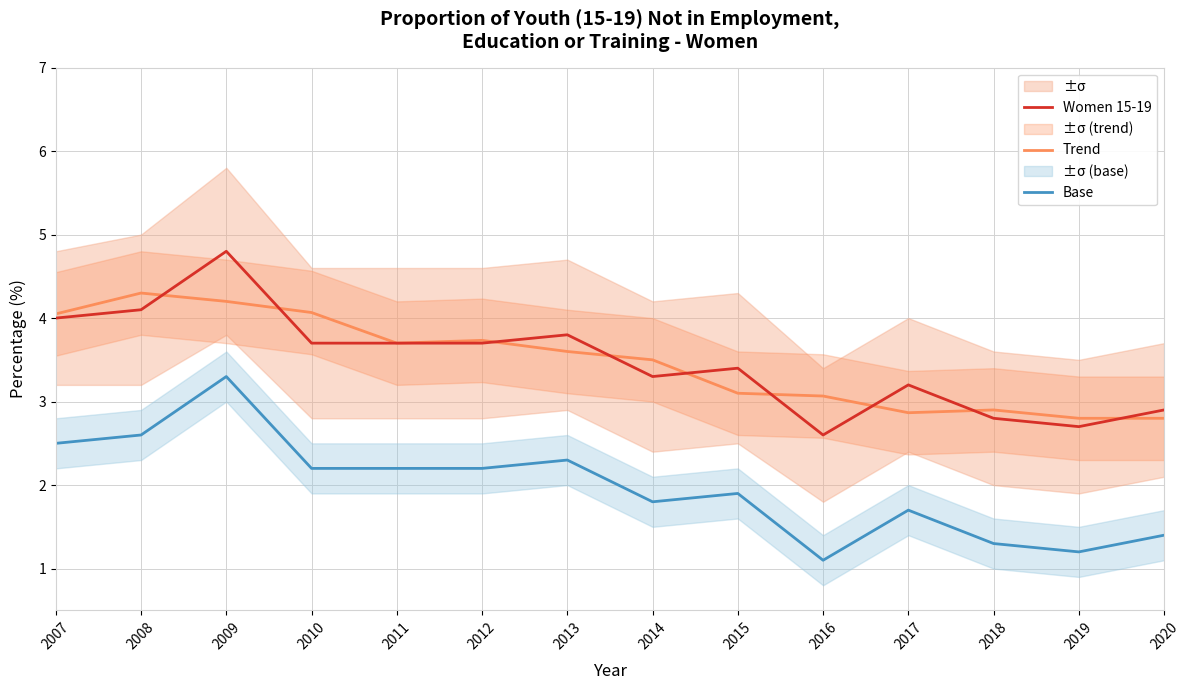

Does the chart display data point markers on the line(s)?

No